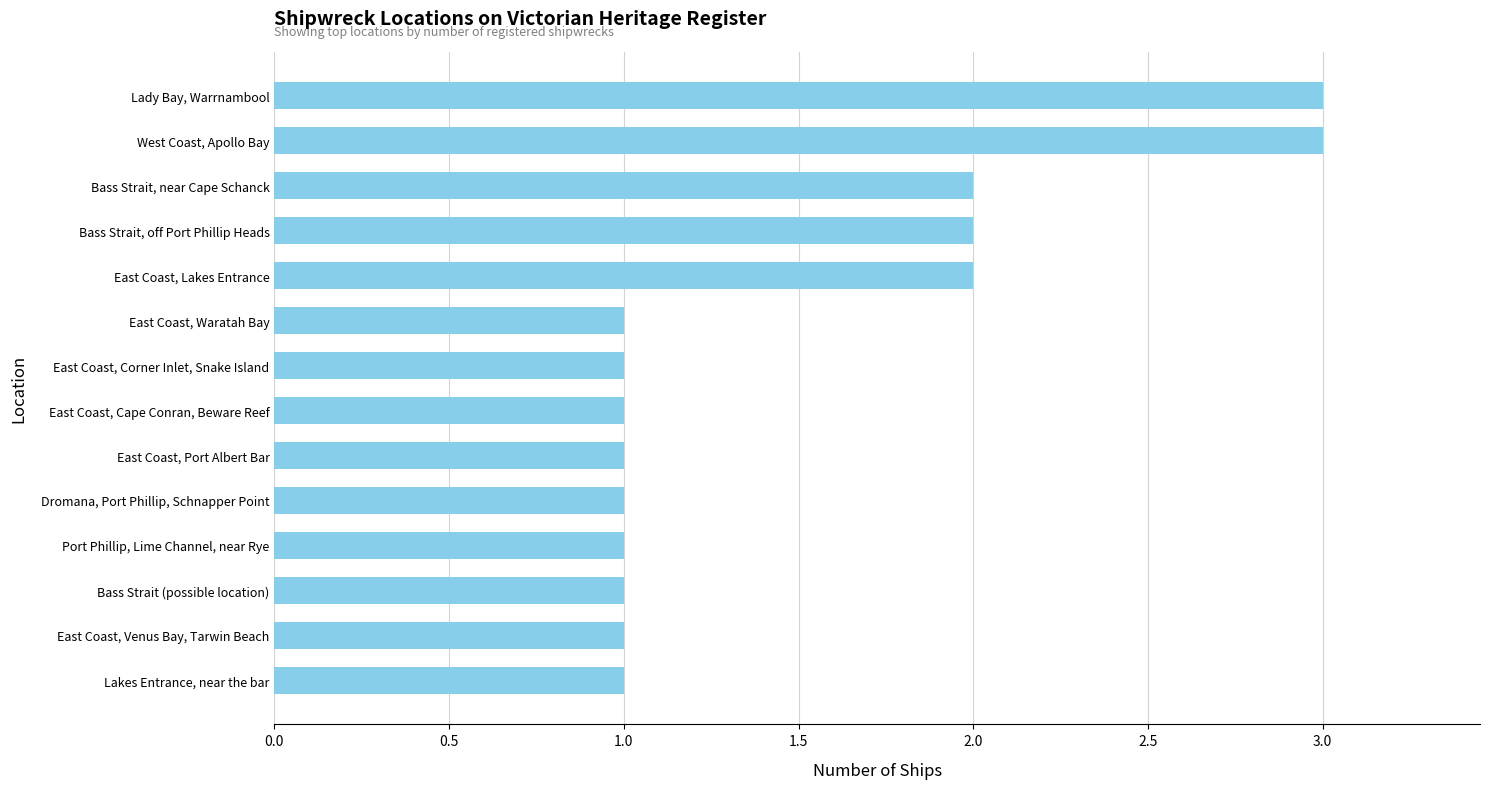

What is the sum of all values?

21